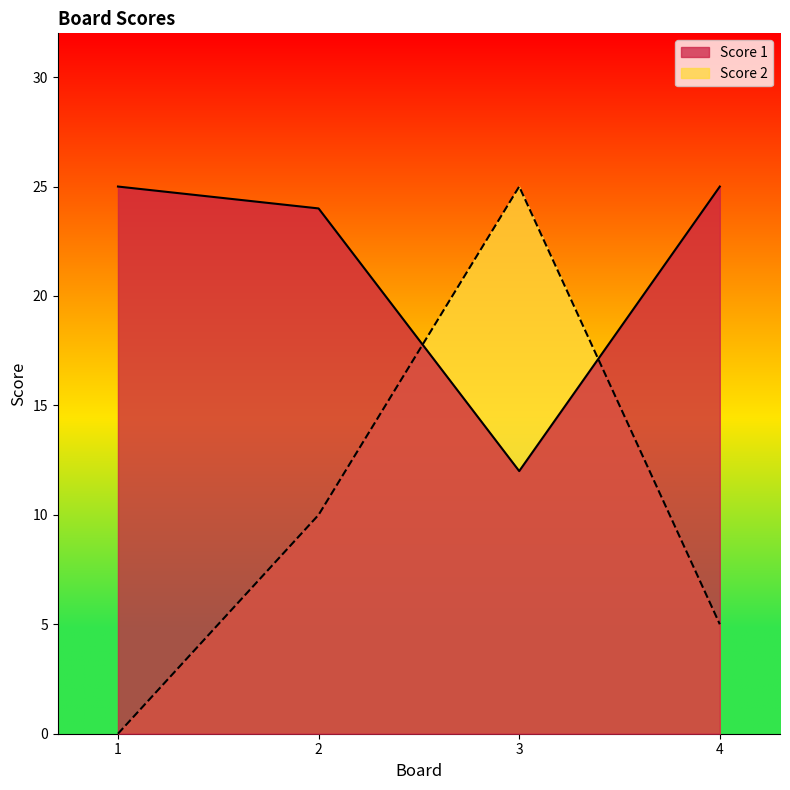

Rank the series at 4 from highest to lowest value.

Score 1, Score 2